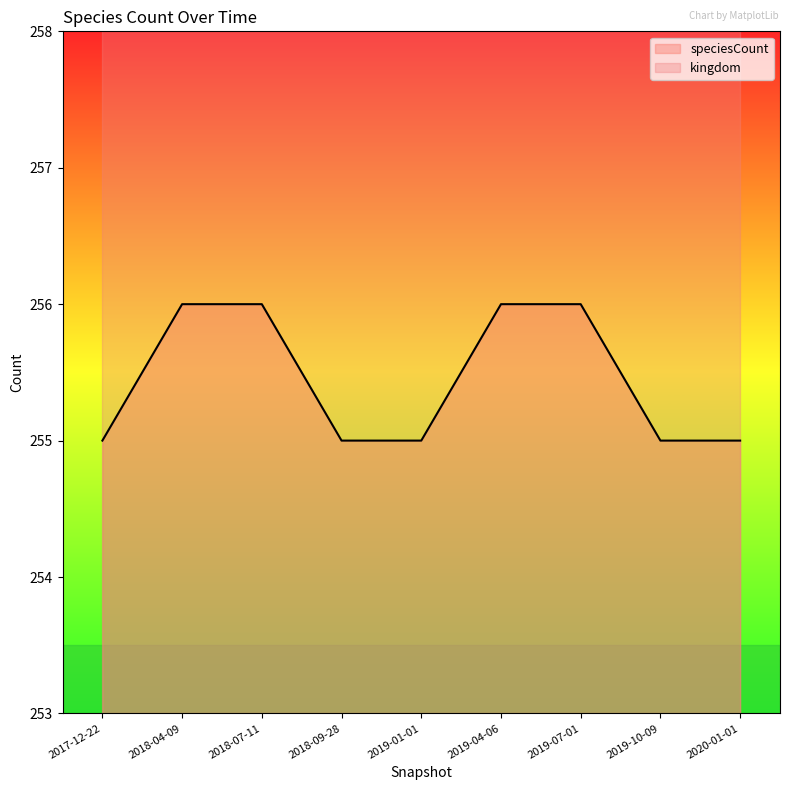

True or false: the data shows 378 at 2019-07-01.

False